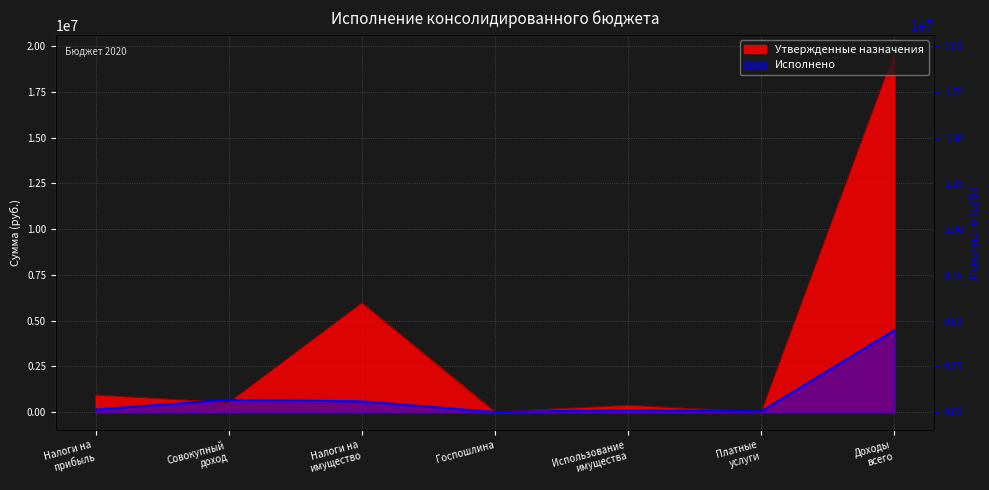

What is the difference between the highest and lowest values at Платные услуги?

41601.7